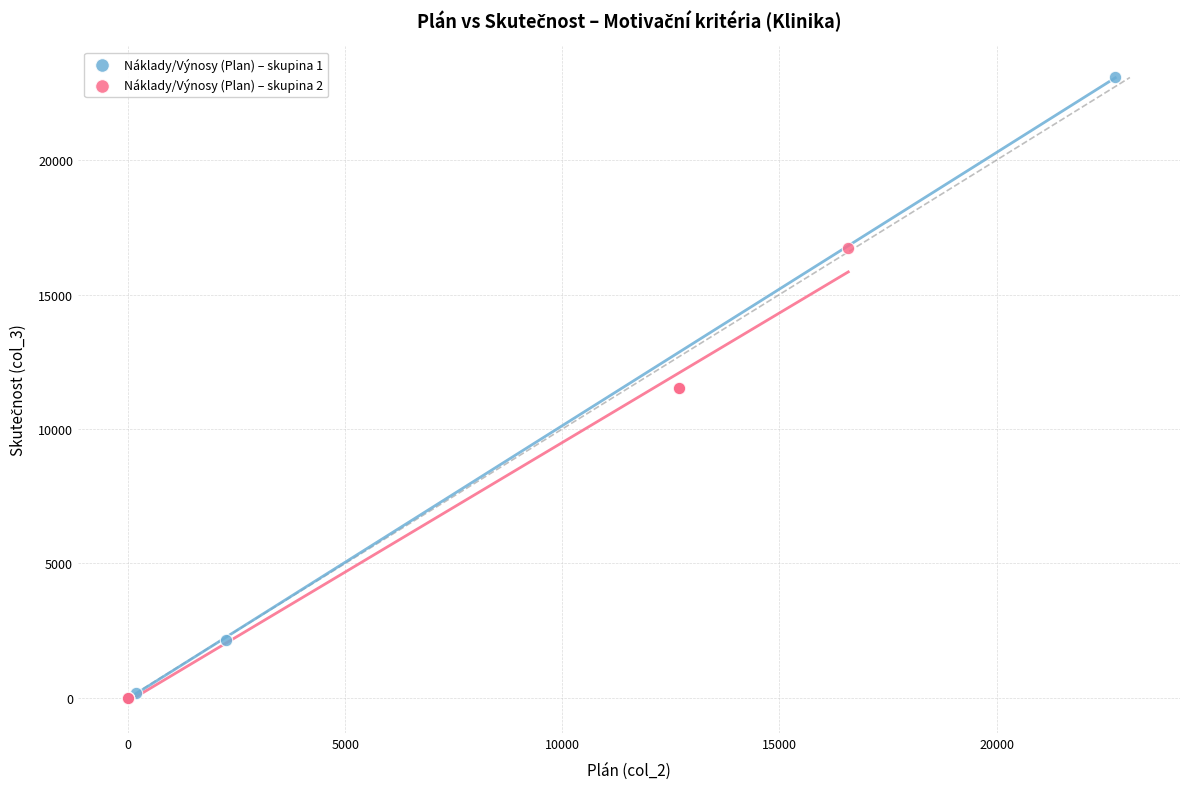

Which series has the largest Y range (max minus min)?

Náklady/Výnosy (Plan) – skupina 1